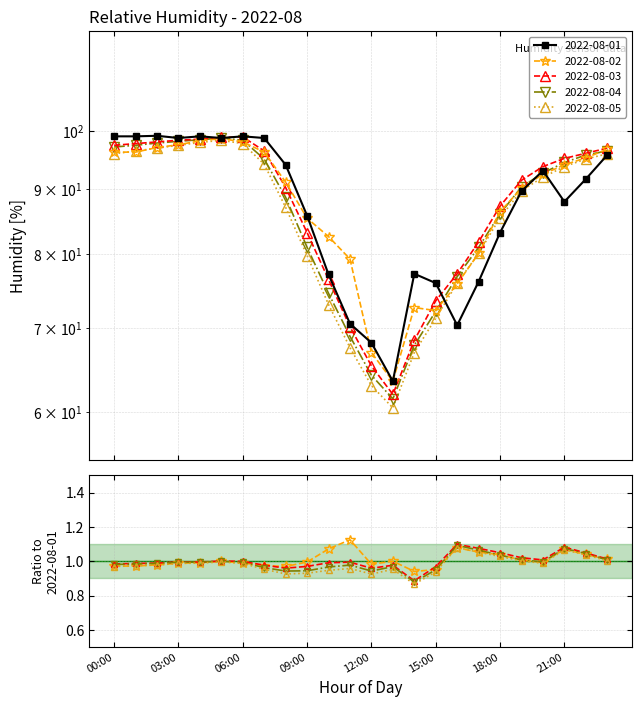

Which has a higher value, 11:00 or 07:00?

07:00